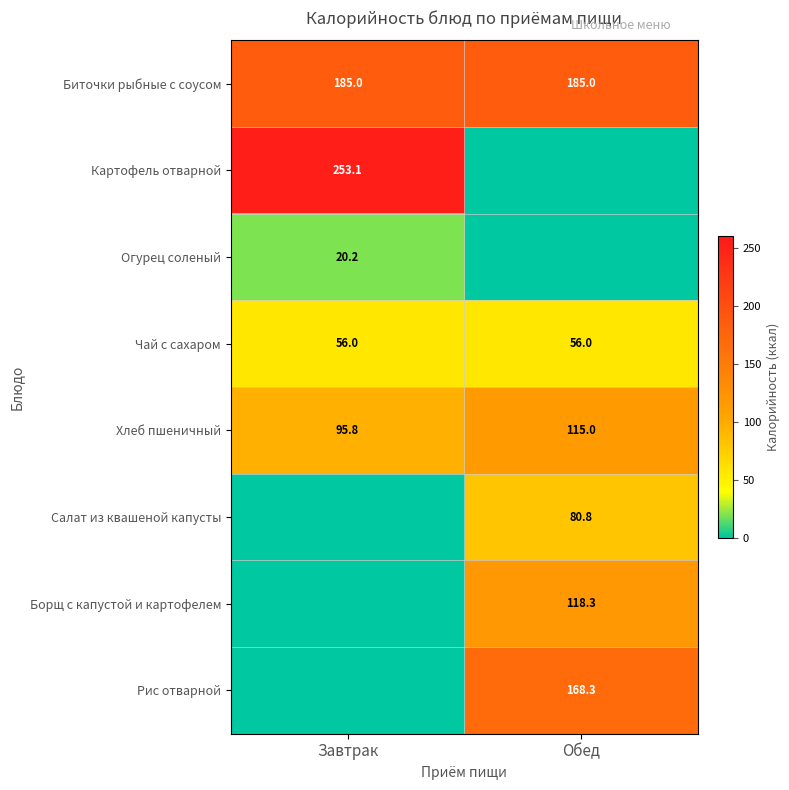

What is the approximate value of Биточки рыбные с соусом at Обед?

185.0